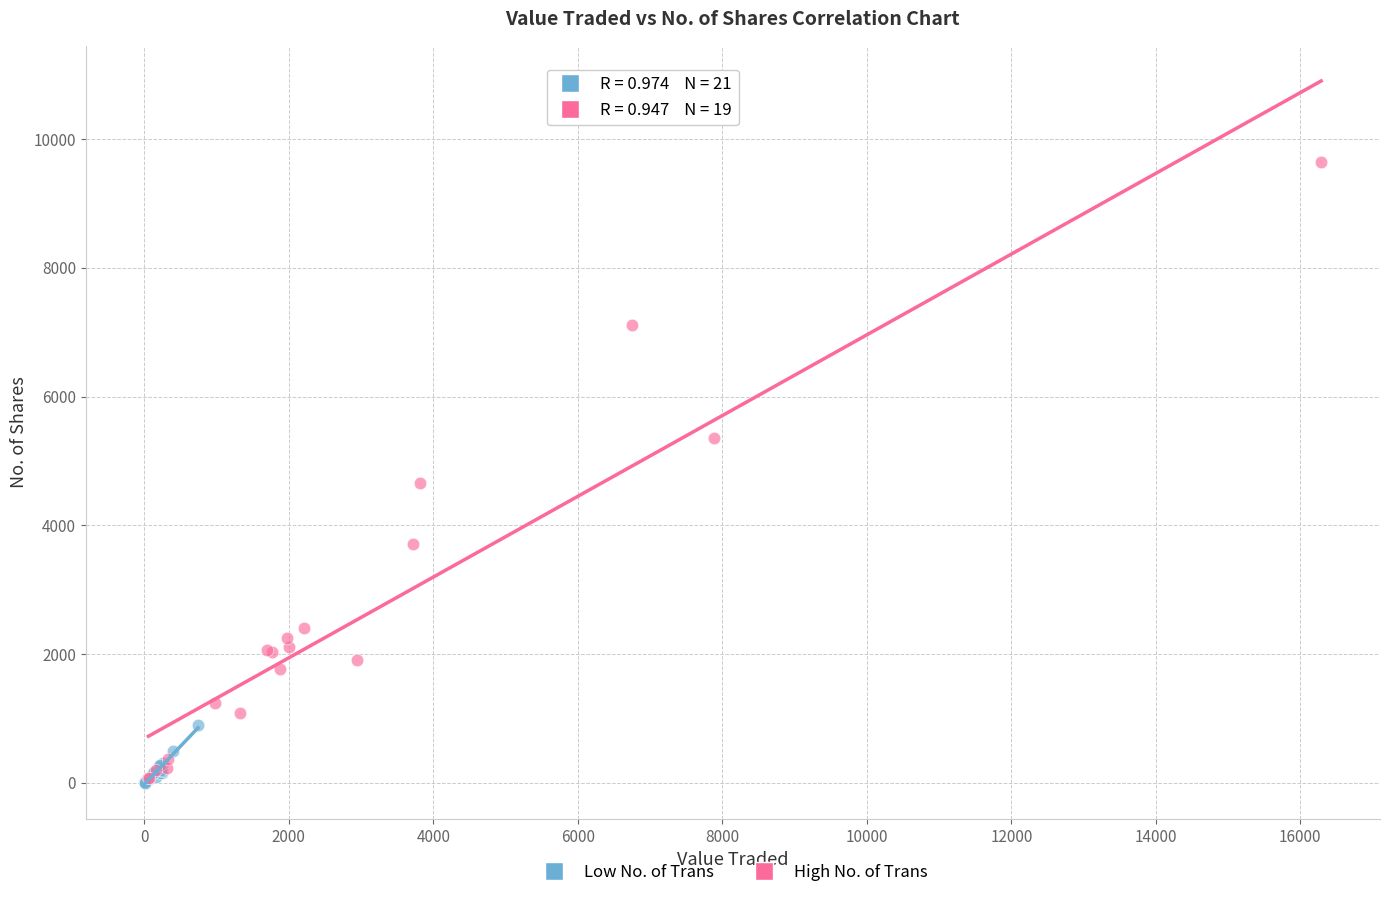

Which series reaches the maximum Y coordinate?

High No. of Trans